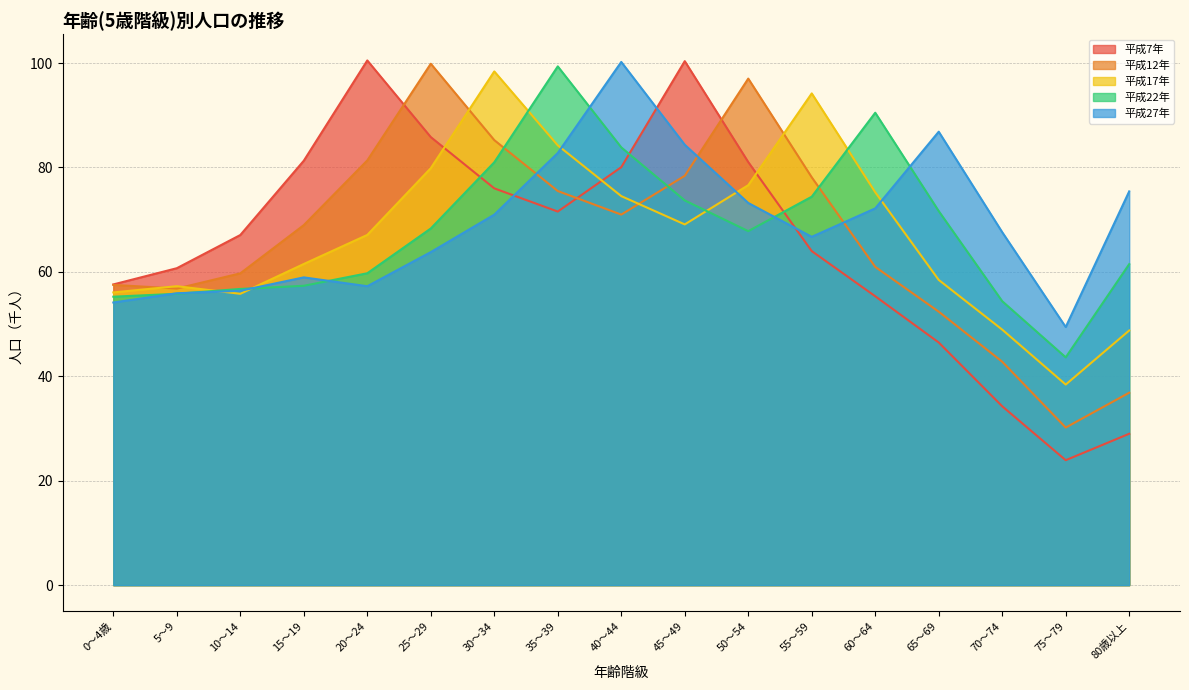

What is the difference between the maximum and minimum values in the 平成22年 series?

55.7